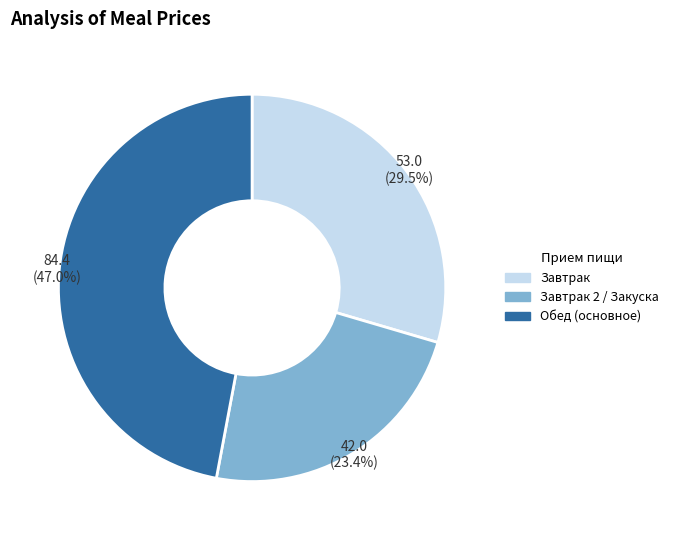

Is there any slice that represents more than half of the pie?

No